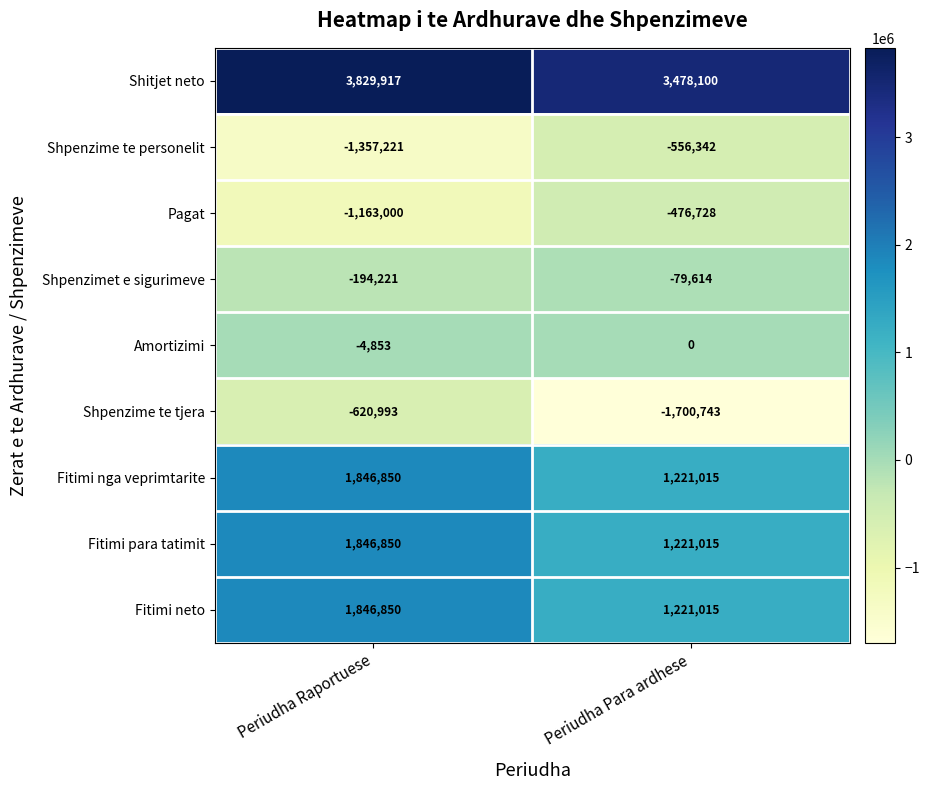

True or false: Shpenzime te tjera has a value of -620993 at Periudha Raportuese.

True